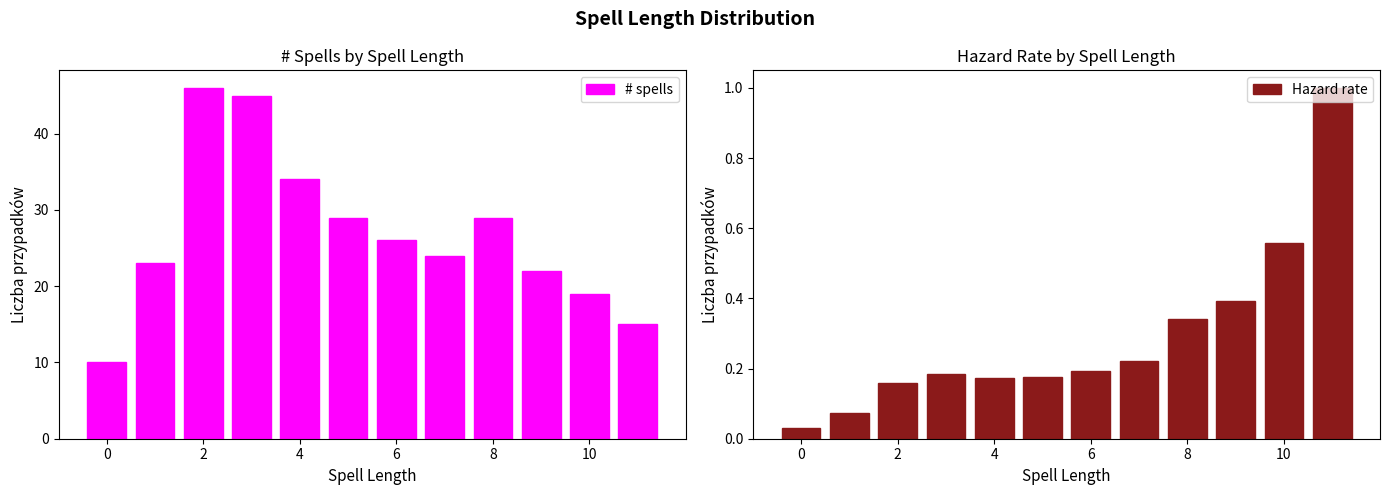

What is the maximum value for Hazard rate?

1.0